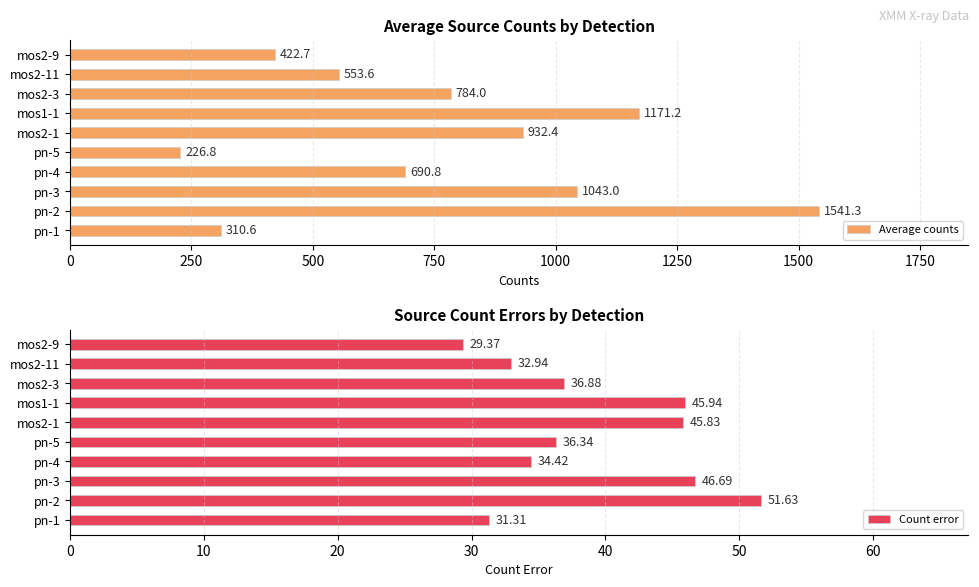

The Count error series shows 36.3 at pn-5. True or false?

True